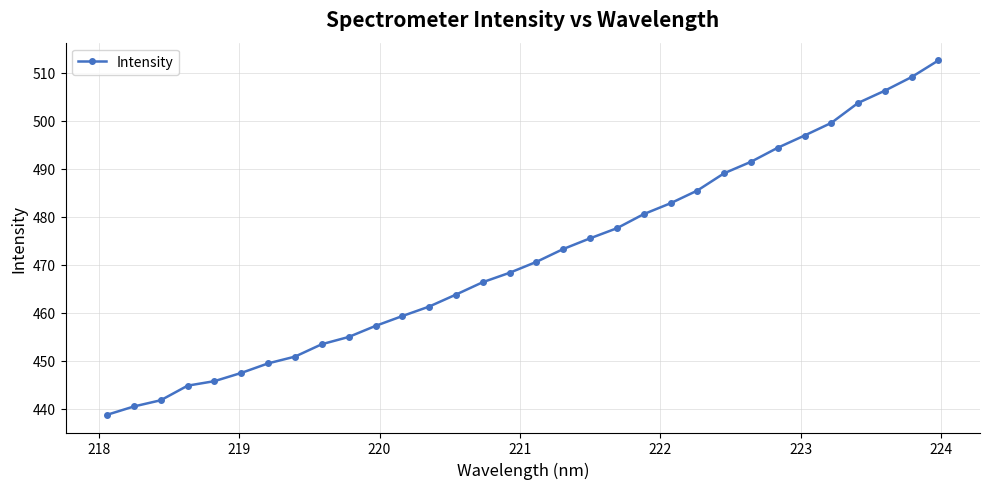

How many data points does each series have?

32